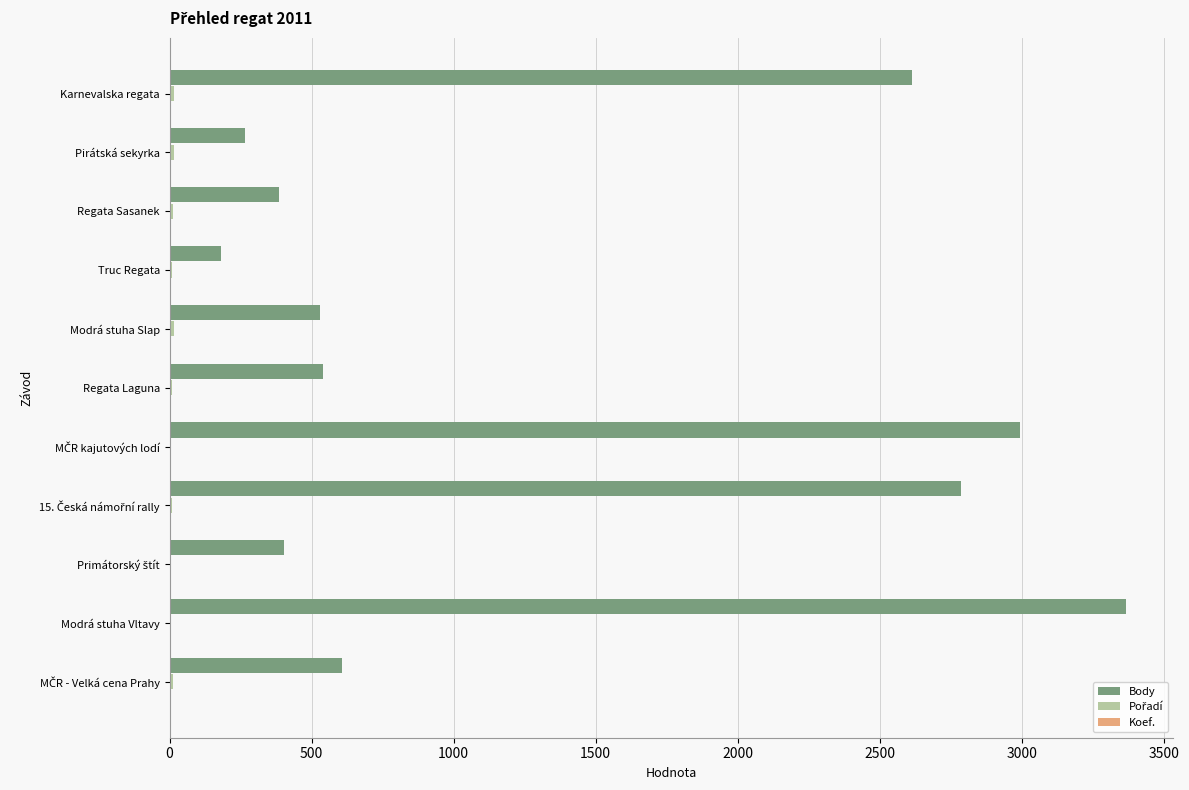

The value of Body at Regata Sasanek is 243. True or false?

False